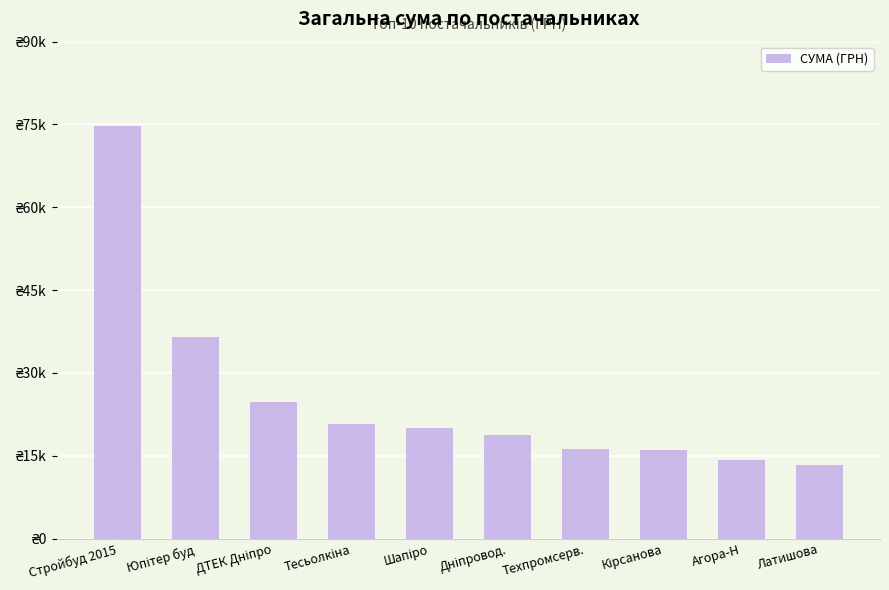

What is the ratio of the value at Агора-Н to the value at Стройбуд 2015?

0.2